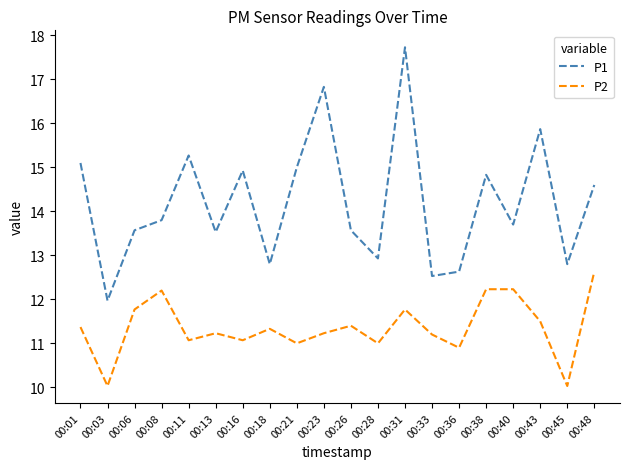

Which series changed the most between 00:06 and 00:48?

P1